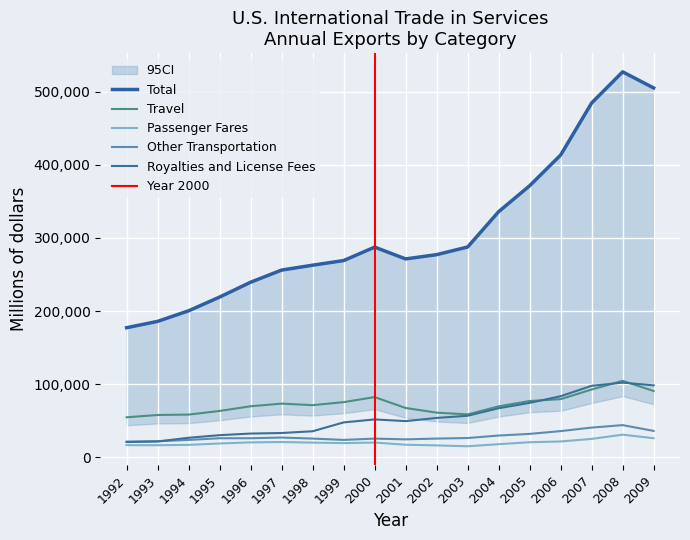

Reading left to right, list all the values displayed in this chart.

Total: 1992=177251	1993=185920	1994=200395	1995=219183	1996=239489	1997=256087	1998=262758	1999=269079	2000=287474	2001=271348	2002=277169	2003=287650	2004=335975	2005=371411	2006=413442	2007=484631	2008=527199	2009=505204
Travel: 1992=54742	1993=57875	1994=58417	1995=63395	1996=69809	1997=73426	1998=71325	1999=75450	2000=82363	2001=67449	2002=61089	2003=58688	2004=69701	2005=77000	2006=79572	2007=92732	2008=104620	2009=90679
Passenger Fares: 1992=16618	1993=16528	1994=16997	1995=18909	1996=20422	1997=20868	1998=20098	1999=19425	2000=20197	2001=17181	2002=16291	2003=15091	2004=17932	2005=20609	2006=21638	2007=25187	2008=30957	2009=26103
Other Transportation: 1992=21531	1993=21958	1994=23754	1995=26081	1996=26074	1997=27006	1998=25604	1999=23792	2000=25562	2001=24534	2002=25620	2003=26354	2004=29791	2005=32013	2006=35824	2007=40638	2008=44016	2009=36087
Royalties and License Fees: 1992=20841	1993=21694	1994=26712	1995=30289	1996=32470	1997=33228	1998=35626	1999=47731	2000=51808	2001=49489	2002=53859	2003=56813	2004=67094	2005=74448	2006=83549	2007=97803	2008=102125	2009=98406